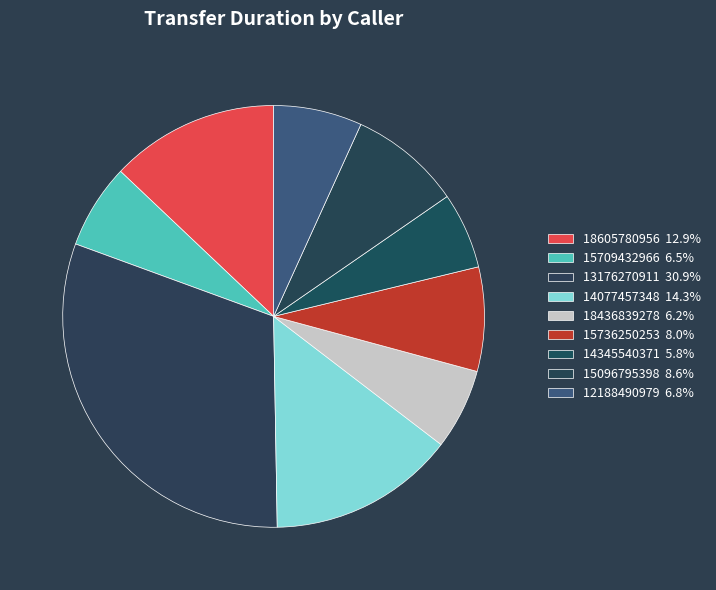

Does any single category account for the majority?

No